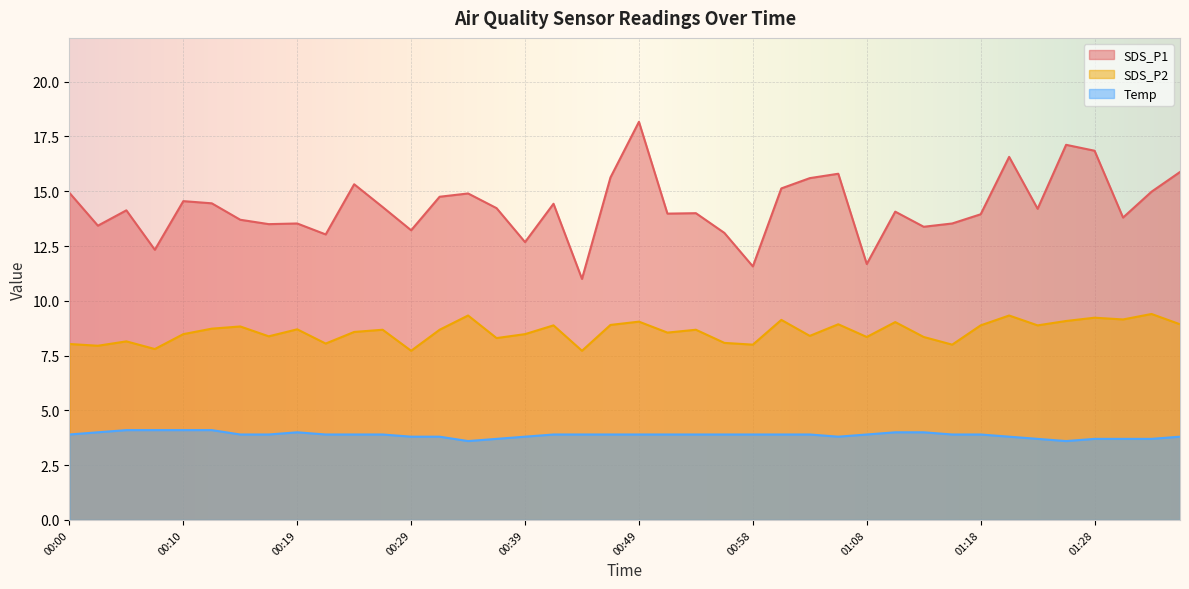

What is the spread (max minus min) of values at 00:46?

11.7